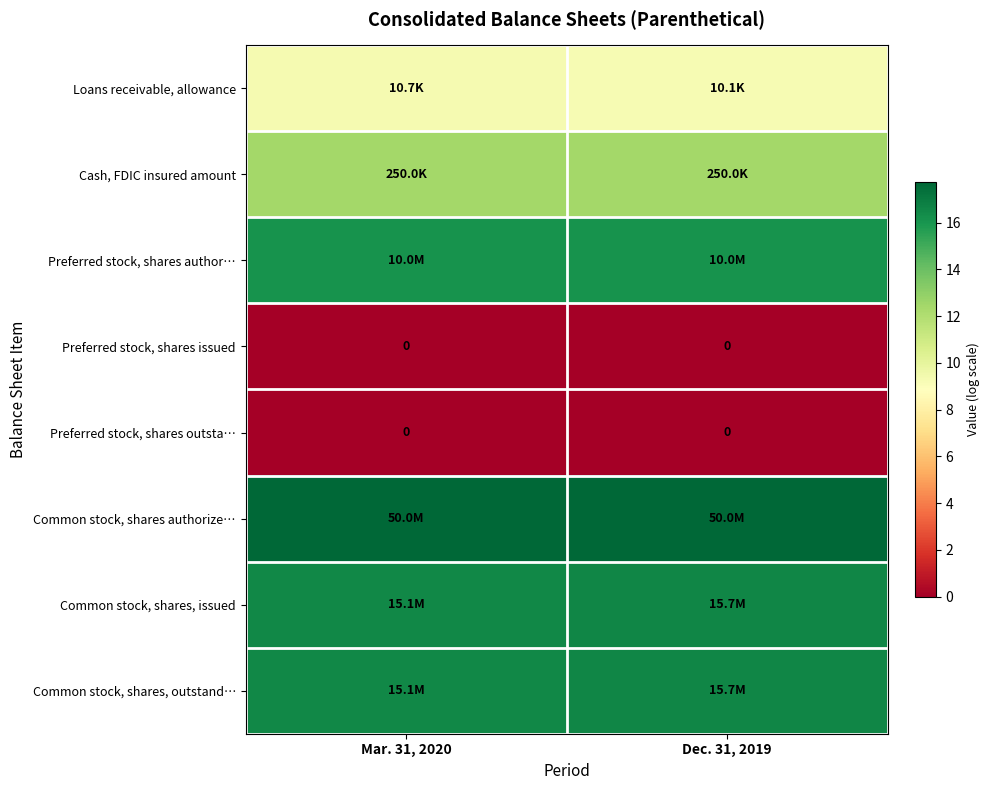

Count the Common stock, shares, issued values in the range 16 to 17.

2